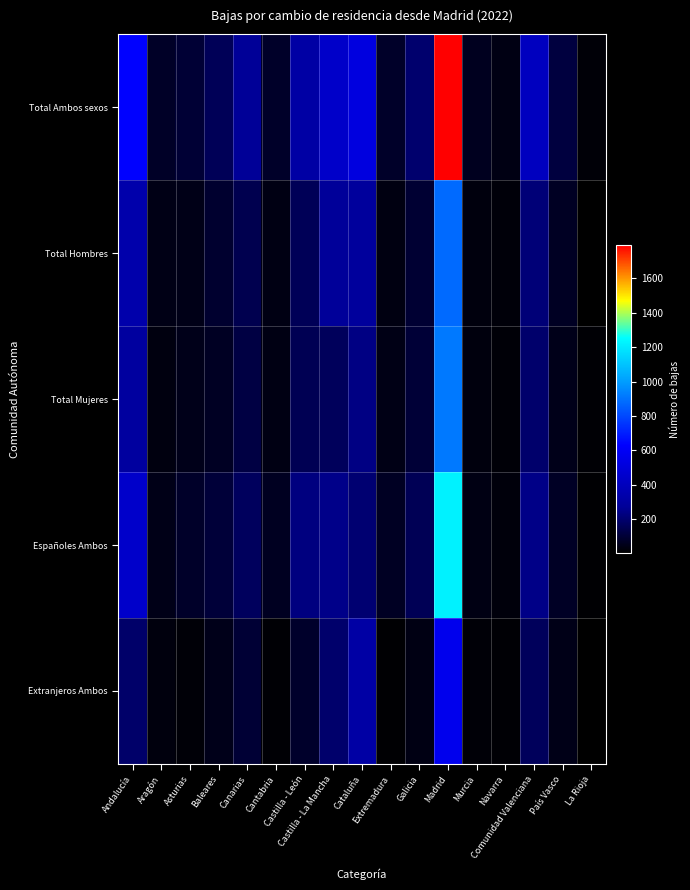

Reading left to right, list all the values displayed in this chart.

Total Ambos sexos: Andalucía=636	Aragón=77	Asturias=99	Baleares=160	Canarias=271	Cantabria=80	Castilla - León=312	Castilla - La Mancha=441	Cataluña=519	Extremadura=80	Galicia=198	Madrid=1793	Murcia=62	Navarra=42	Comunidad Valenciana=408	País Vasco=119	La Rioja=19
Total Hombres: Andalucía=339	Aragón=44	Asturias=48	Baleares=90	Canarias=147	Cantabria=41	Castilla - León=161	Castilla - La Mancha=275	Cataluña=284	Extremadura=36	Galicia=95	Madrid=879	Murcia=31	Navarra=23	Comunidad Valenciana=215	País Vasco=68	La Rioja=4
Total Mujeres: Andalucía=297	Aragón=33	Asturias=51	Baleares=70	Canarias=124	Cantabria=39	Castilla - León=151	Castilla - La Mancha=166	Cataluña=235	Extremadura=44	Galicia=103	Madrid=914	Murcia=31	Navarra=19	Comunidad Valenciana=193	País Vasco=51	La Rioja=15
Españoles Ambos: Andalucía=446	Aragón=46	Asturias=80	Baleares=108	Canarias=171	Cantabria=64	Castilla - León=230	Castilla - La Mancha=246	Cataluña=205	Extremadura=69	Galicia=156	Madrid=1223	Murcia=42	Navarra=25	Comunidad Valenciana=243	País Vasco=71	La Rioja=13
Extranjeros Ambos: Andalucía=190	Aragón=31	Asturias=19	Baleares=52	Canarias=100	Cantabria=16	Castilla - León=82	Castilla - La Mancha=195	Cataluña=314	Extremadura=11	Galicia=42	Madrid=570	Murcia=20	Navarra=17	Comunidad Valenciana=165	País Vasco=48	La Rioja=6